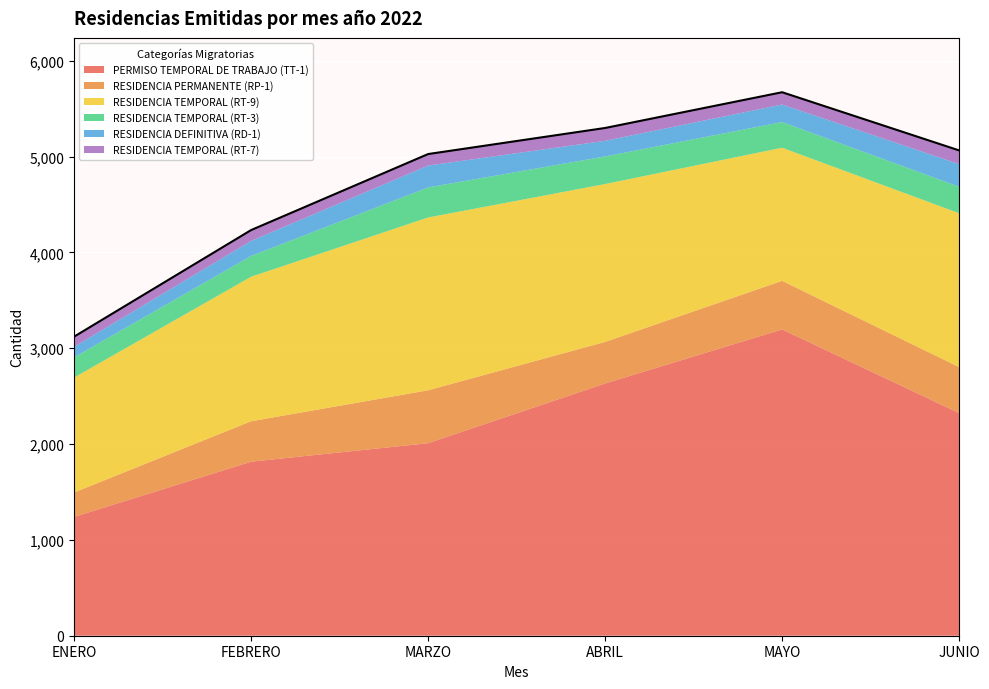

Read the RESIDENCIA TEMPORAL (RT-7) value at FEBRERO, to the nearest 10.

110